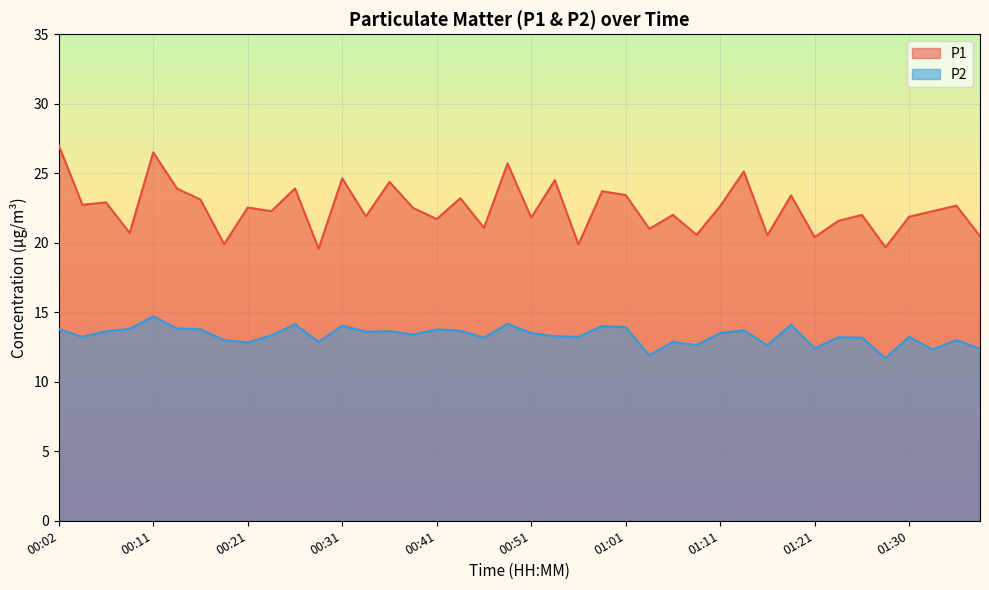

True or false: P1 and P2 cross at least once.

False